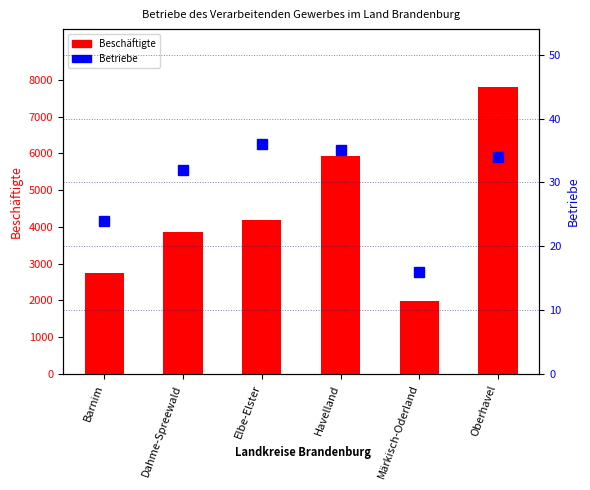

Read the Betriebe value at Barnim.

24